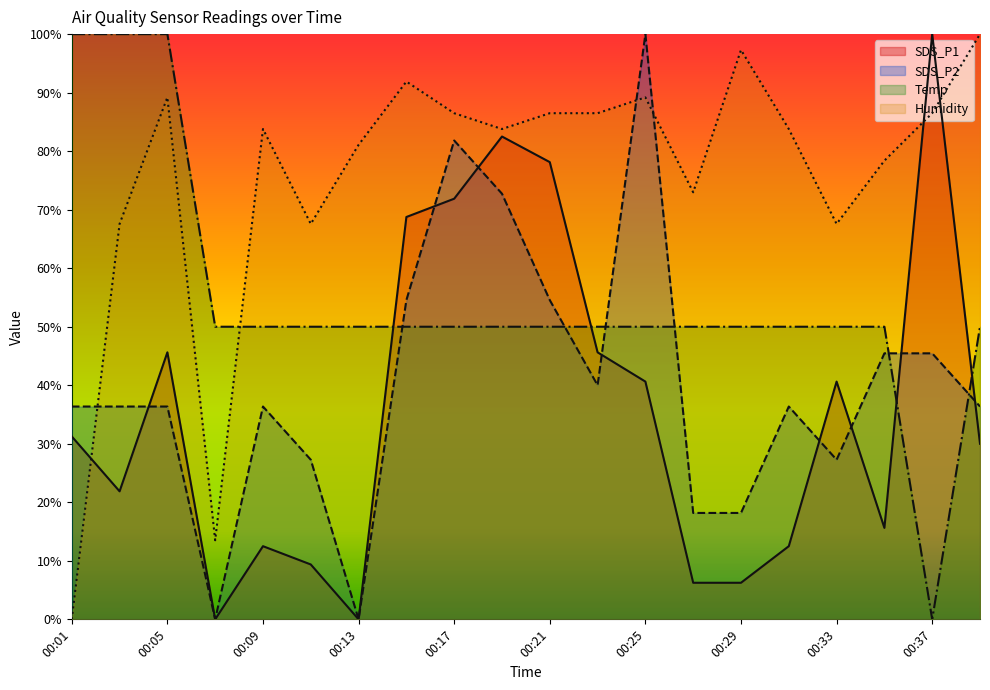

What is the sum of all Humidity values?

15.1